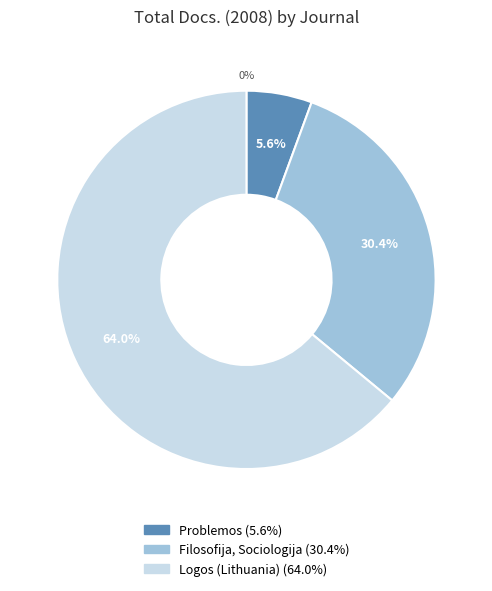

What percentage is NOT represented by Problemos?

94.4%